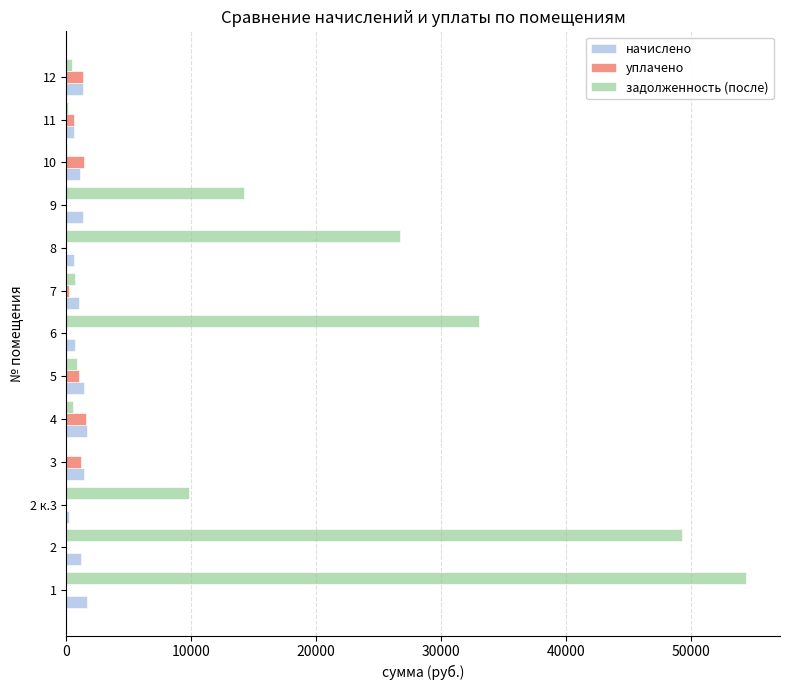

Which series has the largest total across all categories?

задолженность (после)